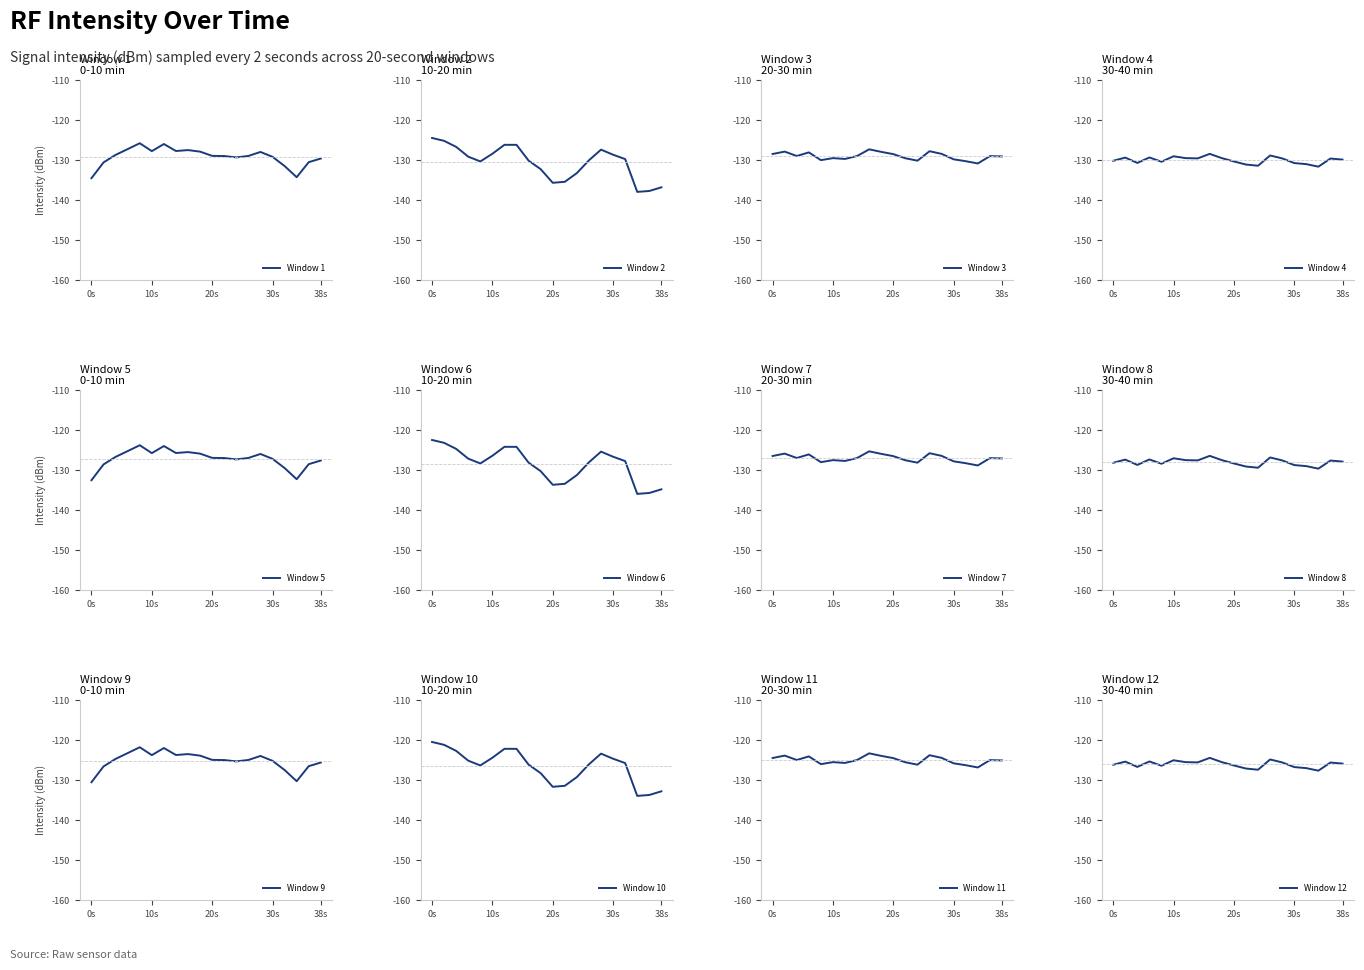

At 24, list the series in order from smallest to largest.

30-40min, 20-30min, 0-10min, 10-20min